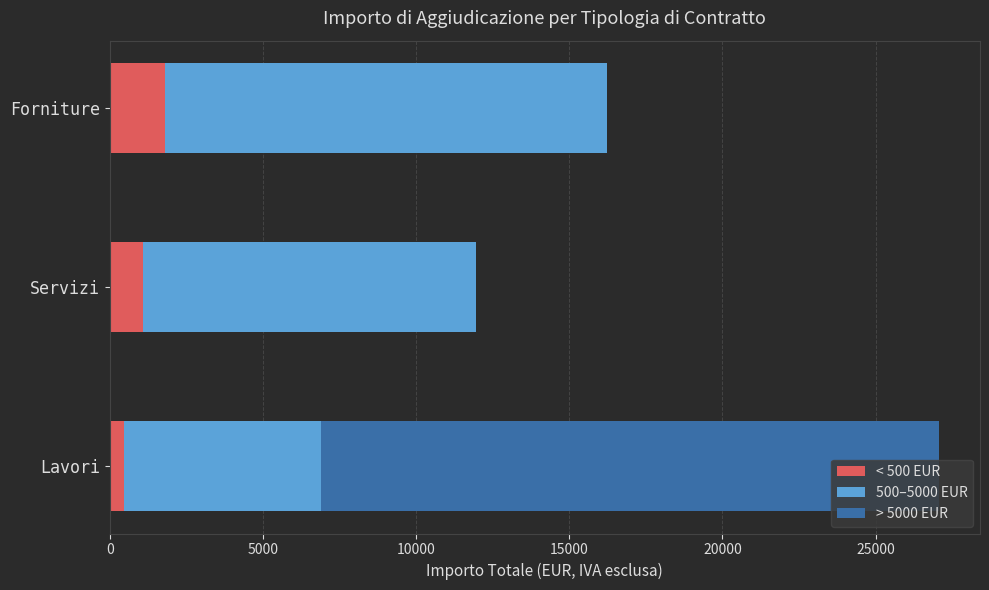

What is the total value across all series at Servizi?

11965.1